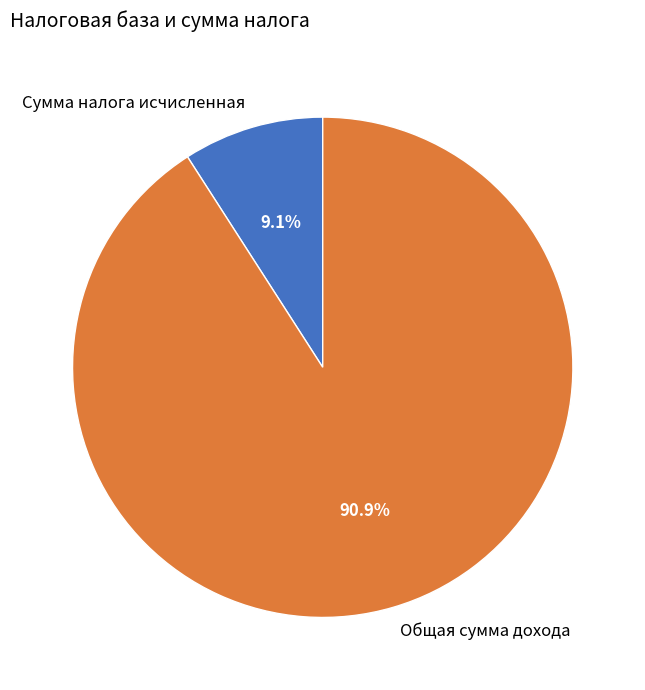

To the nearest percent, what is the difference between the Сумма налога исчисленная and Общая сумма дохода slice percentages?

82%